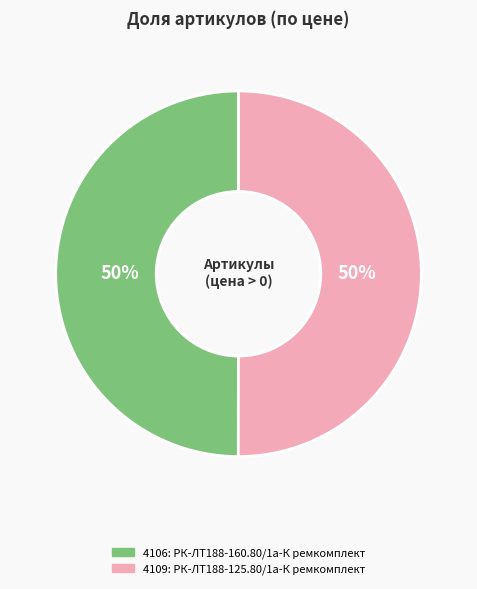

To the nearest percent, what is the average slice percentage?

50%